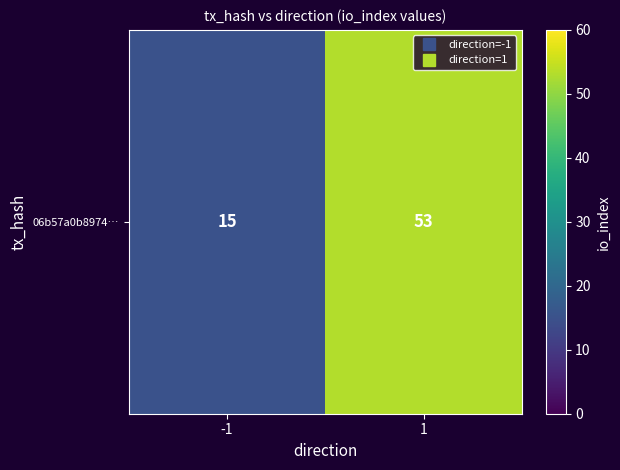

What is the change in value from -1 to 1?

+38